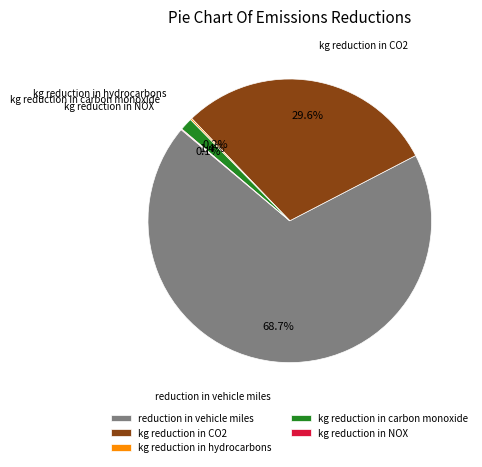

Combined, do reduction in vehicle miles and kg reduction in carbon monoxide account for over 50%?

Yes